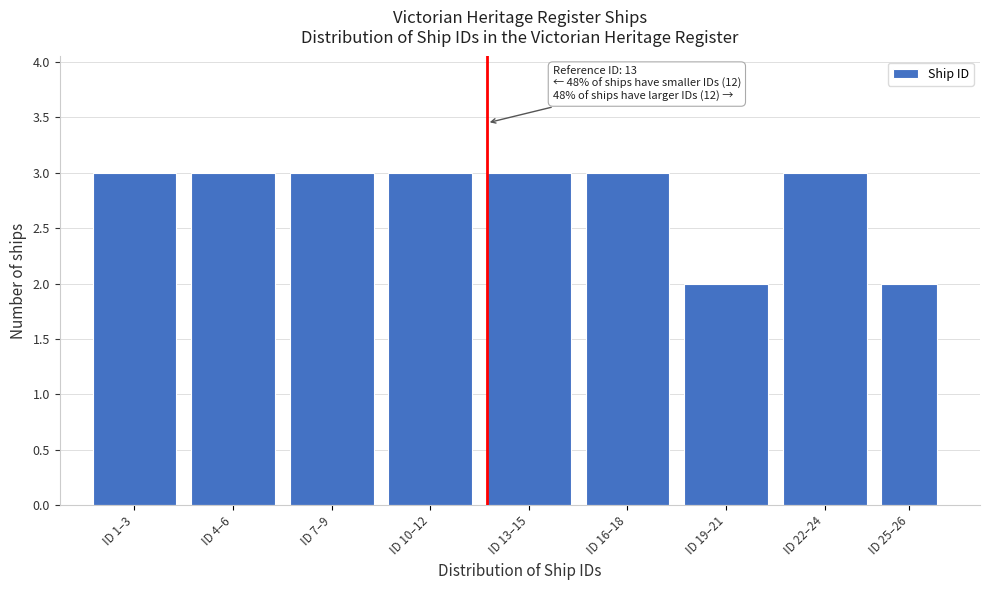

Reading left to right, list all the values displayed in this chart.

ID 1–3=3	ID 4–6=3	ID 7–9=3	ID 10–12=3	ID 13–15=3	ID 16–18=3	ID 19–21=2	ID 22–24=3	ID 25–26=2